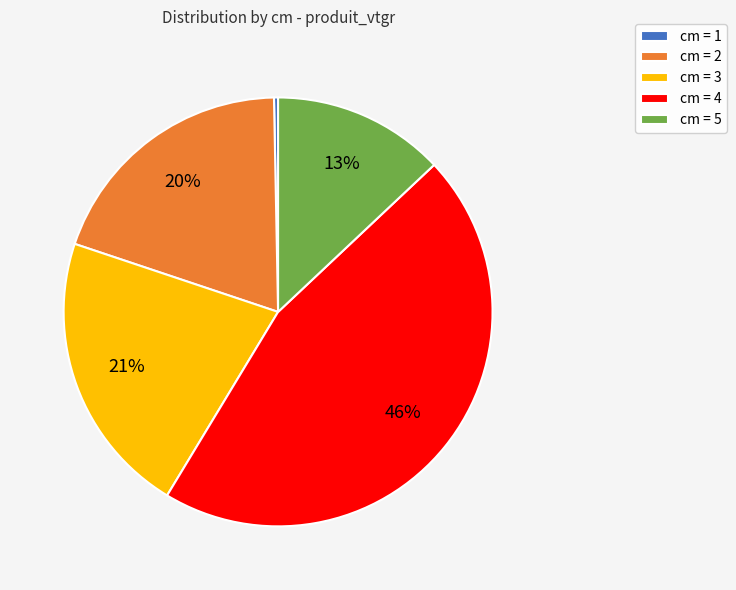

Count the number of slices in the pie.

5